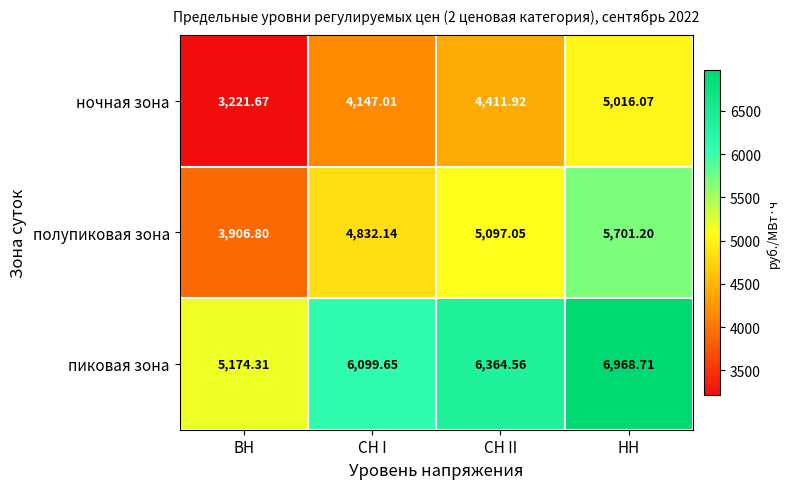

Where does the ночная зона series first go above 4411?

СН II